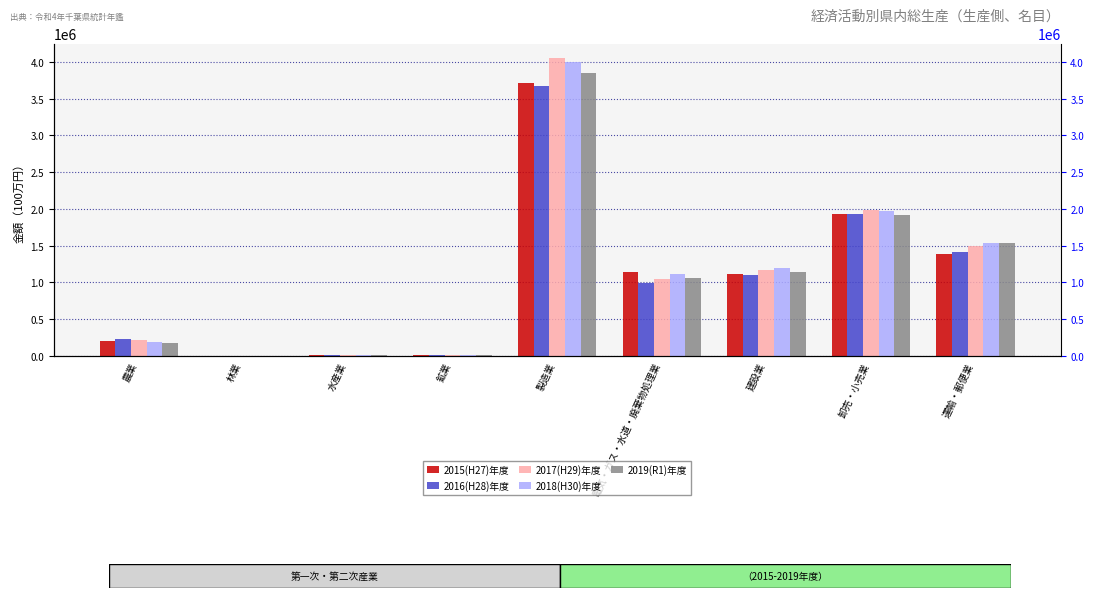

Reading right to left, what are all the values shown in this chart?

2015(H27)年度: 1385445	1931405	1109731	1134586	3714091	17008	15339	1405	200004
2016(H28)年度: 1414434	1928995	1097071	995438	3667476	15244	15457	1401	224459
2017(H29)年度: 1489387	1986473	1168245	1047464	4046543	16143	15567	1422	221176
2018(H30)年度: 1535363	1964355	1192314	1116622	3998700	16089	14267	1756	188479
2019(R1)年度: 1535007	1918290	1141450	1053124	3847524	16196	12195	1828	170817